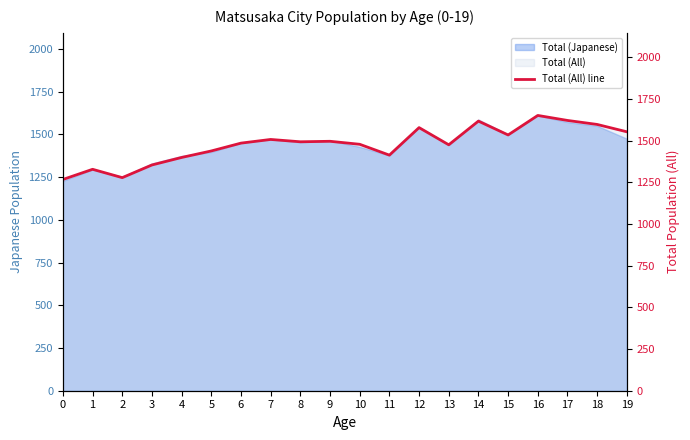

How many points are lower than both their immediate neighbors (excluding endpoints)?

5